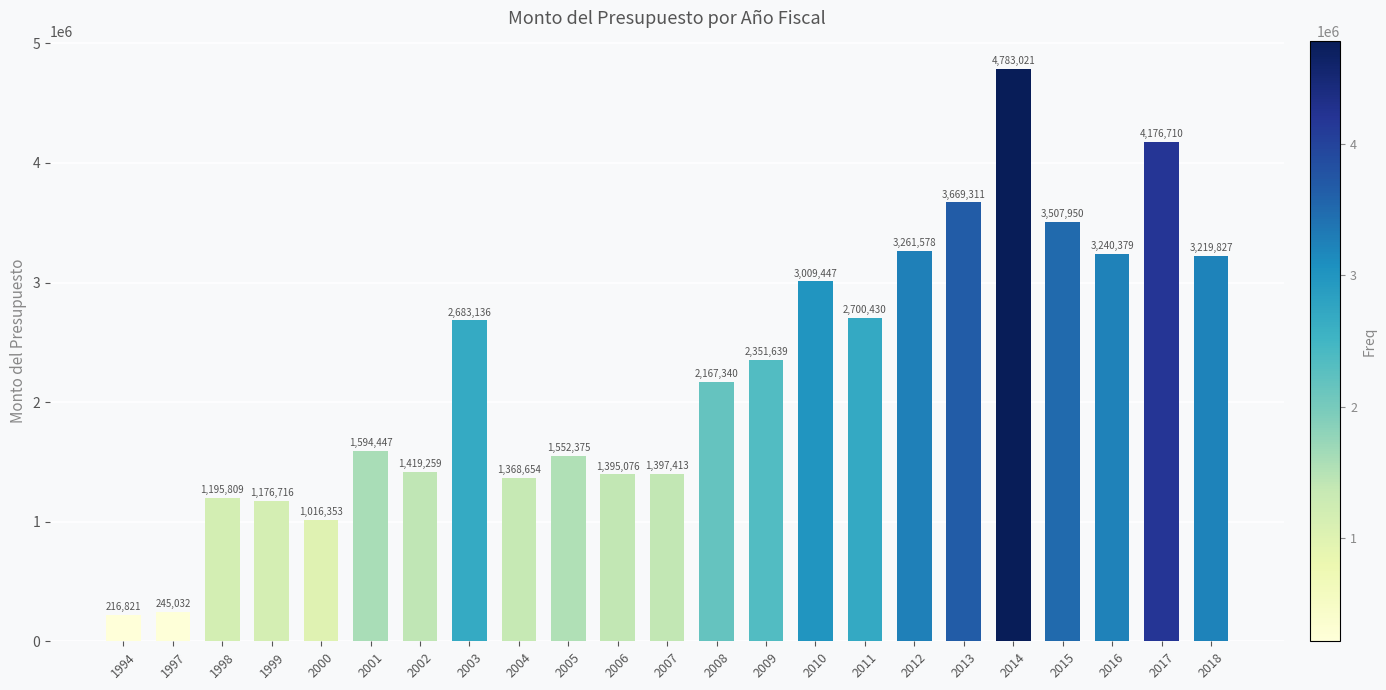

Rank the categories by value from highest to lowest.

2014, 2017, 2013, 2015, 2012, 2016, 2018, 2010, 2011, 2003, 2009, 2008, 2001, 2005, 2002, 2007, 2006, 2004, 1998, 1999, 2000, 1997, 1994